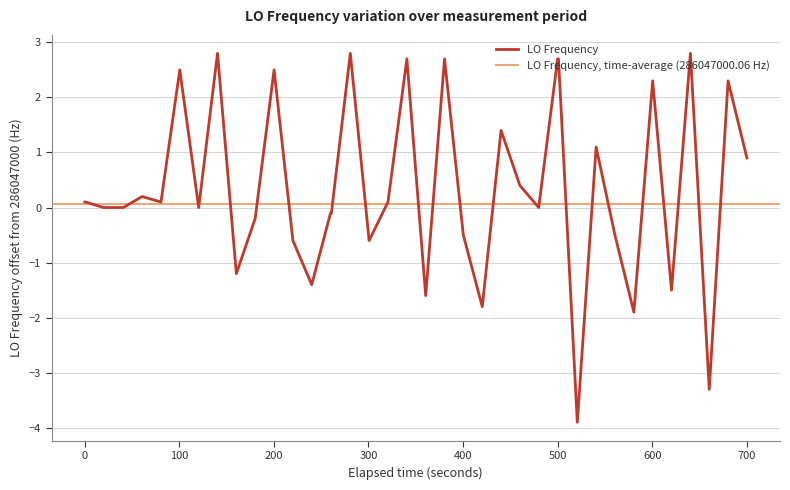

The value of LO Frequency at 500 is 1.7. True or false?

False